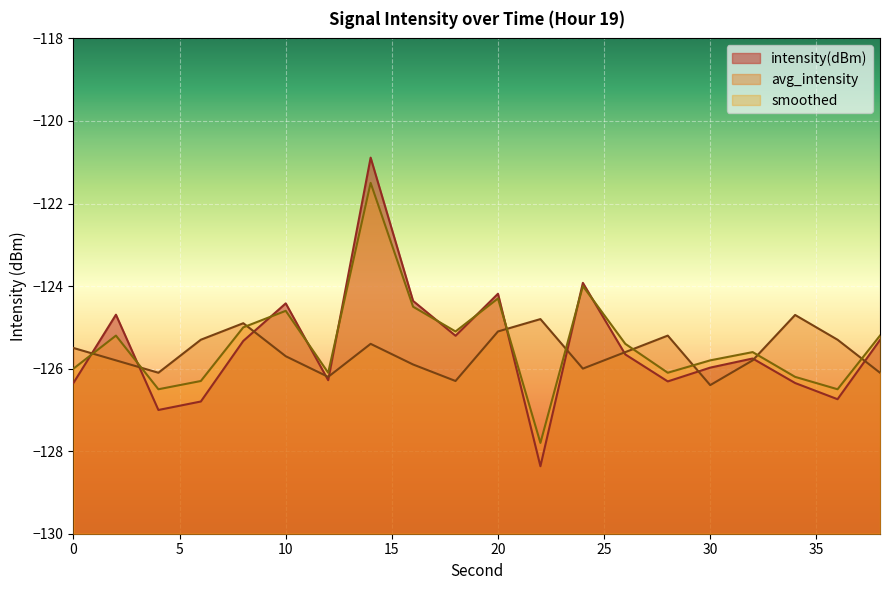

Between 34 and 32, which is larger?

32